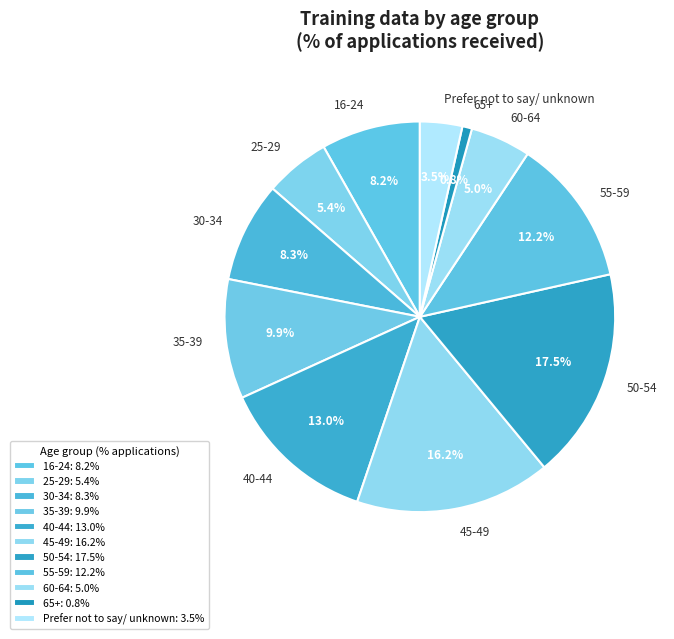

Between 30-34 and 55-59, which is larger?

55-59